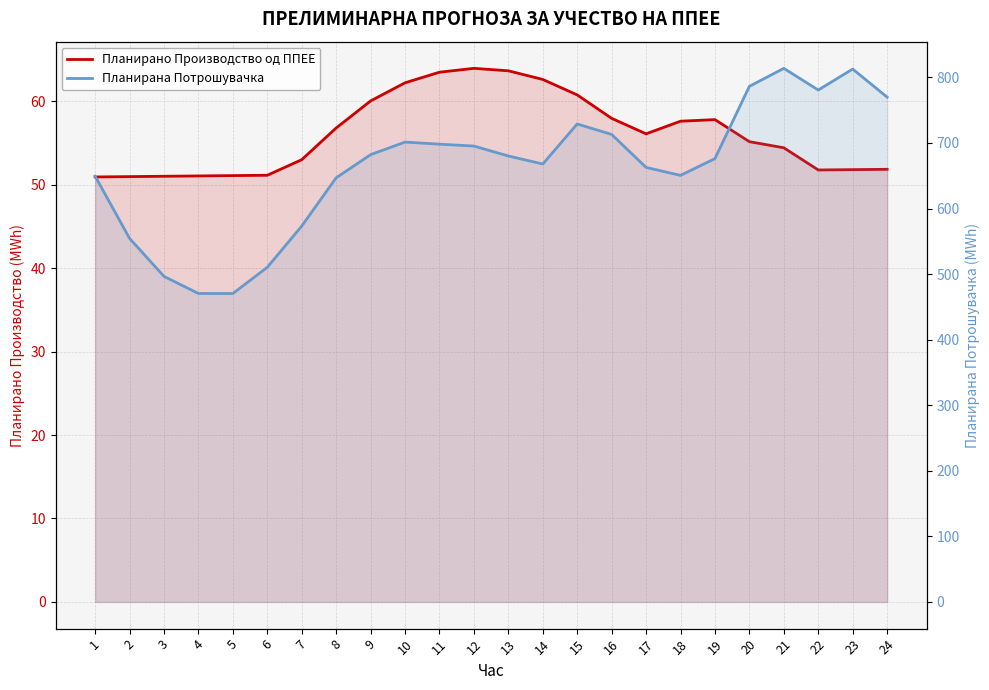

True or false: Планирана Потрошувачка and Планирано Производство од ППЕЕ intersect in this chart.

False